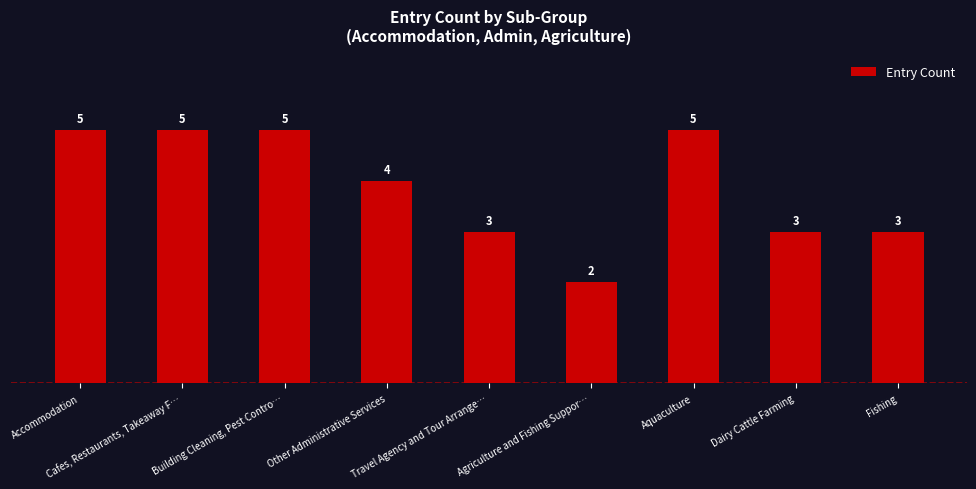

Reading right to left, what are all the values shown in this chart?

3	3	5	2	3	4	5	5	5